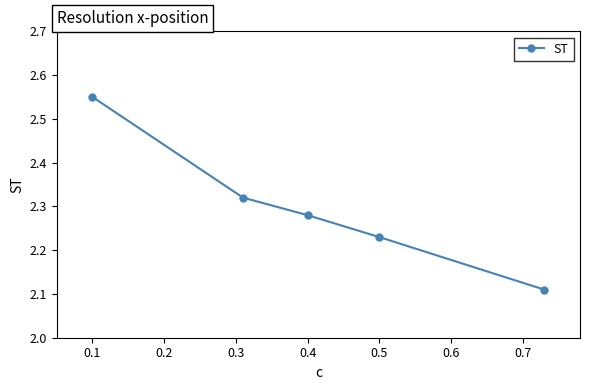

What is the difference between the maximum and minimum values?

0.4